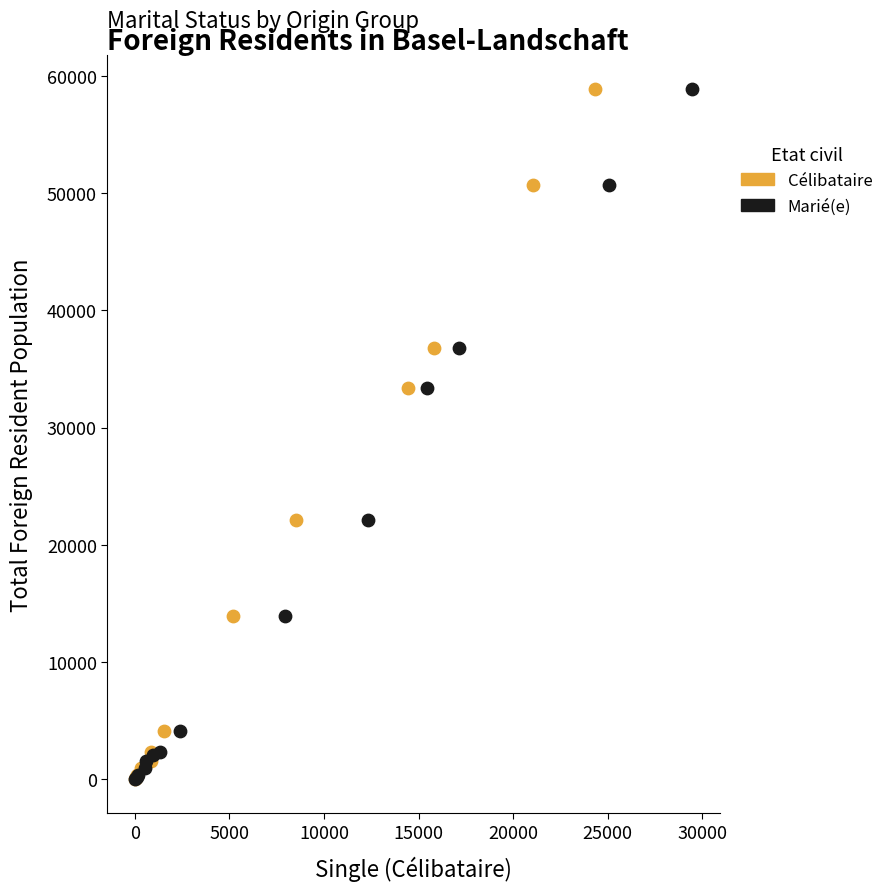

What are all the series names shown in the legend?

Célibataire, Marié(e)